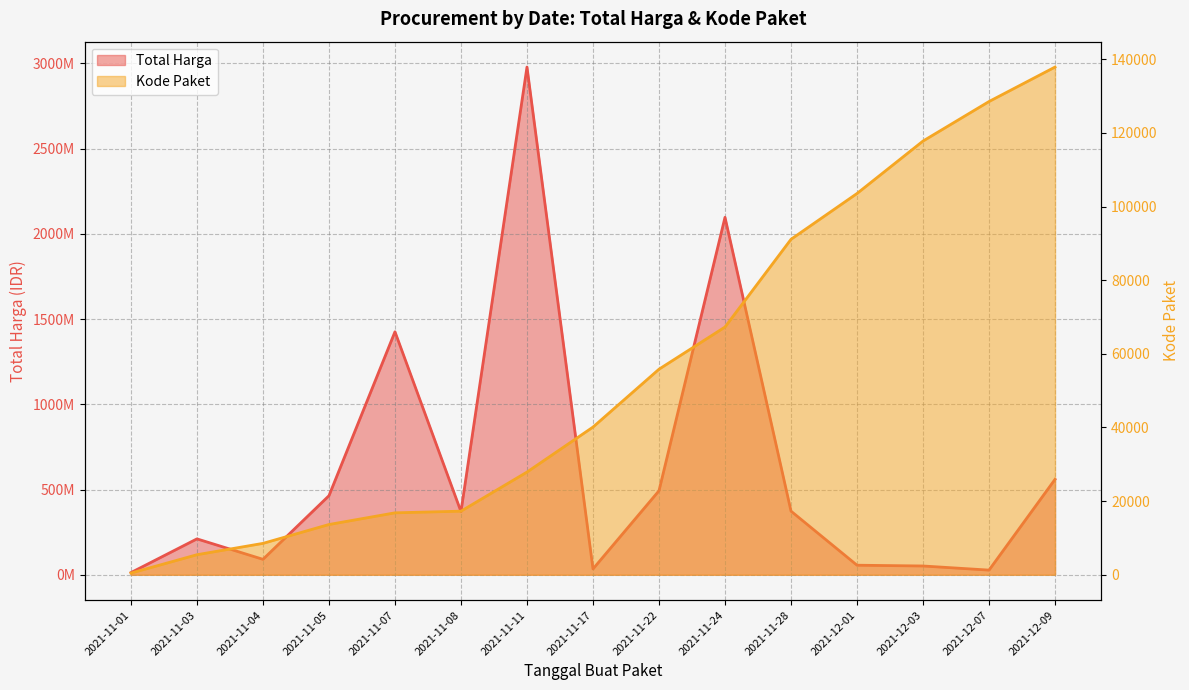

Rank the series by their maximum value, from lowest to highest.

Kode Paket, Total Harga